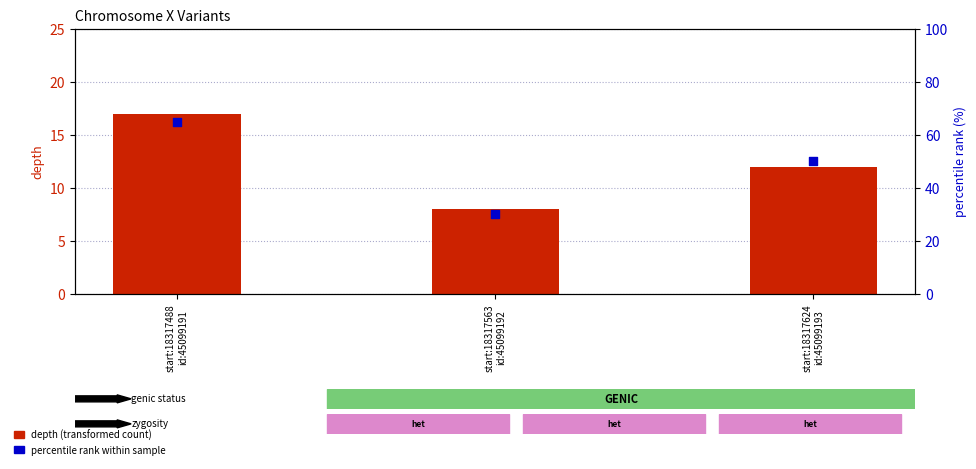

Which series has the largest Y range (max minus min)?

percentile rank within sample